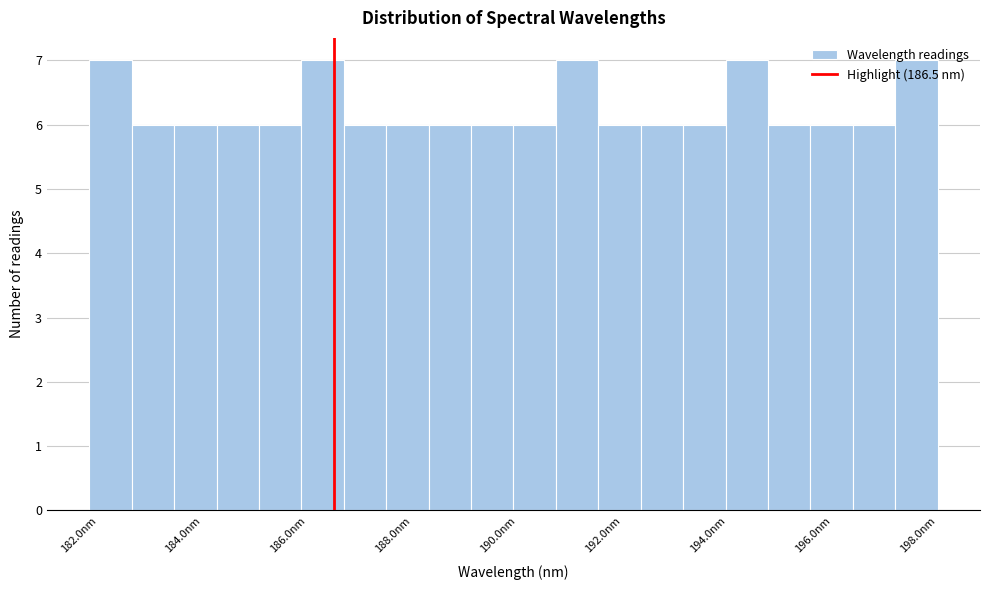

Reading left to right, transcribe this chart: for each bar, give the range it covers on the x-axis and its height. Neither the bar edges nor the heights are printed on the chart, so give them approximately, as read against the axes.

181.8 to 182.6: 7
182.6 to 183.4: 6
183.4 to 184.2: 6
184.2 to 185.0: 6
185.0 to 185.8: 6
185.8 to 186.6: 7
186.6 to 187.6: 6
187.6 to 188.4: 6
188.4 to 189.2: 6
189.2 to 190.0: 6
190.0 to 190.8: 6
190.8 to 191.6: 7
191.6 to 192.4: 6
192.4 to 193.2: 6
193.2 to 194.0: 6
194.0 to 194.8: 7
194.8 to 195.6: 6
195.6 to 196.4: 6
196.4 to 197.2: 6
197.2 to 198.0: 7